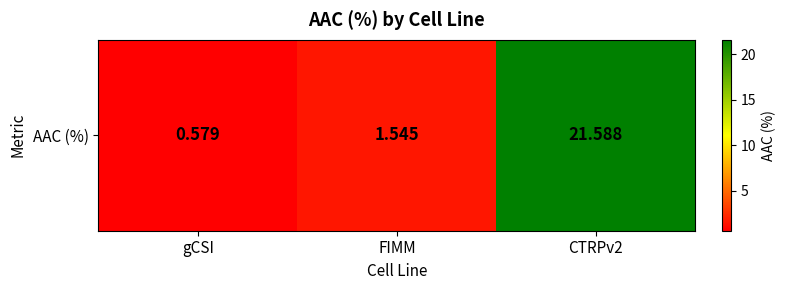

Is it true that the value at gCSI is 0.6?

True